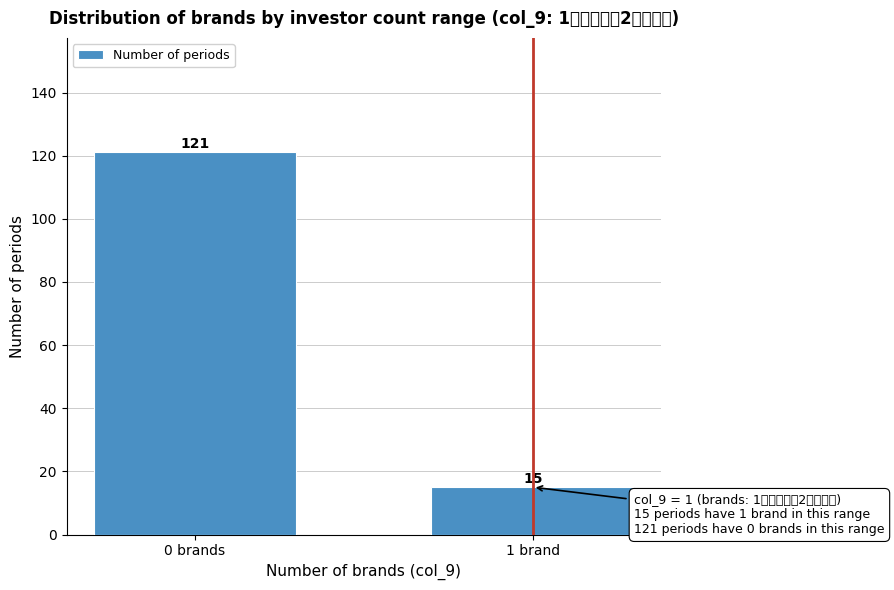

Reading right to left, what are all the values shown in this chart?

15	121